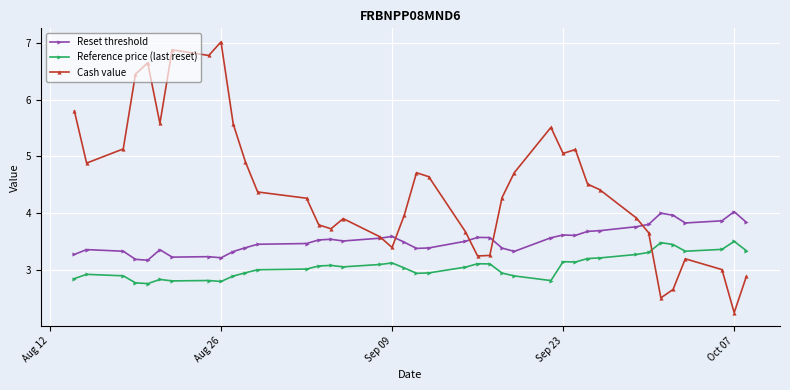

Which series has the largest range (max minus min)?

Cash value